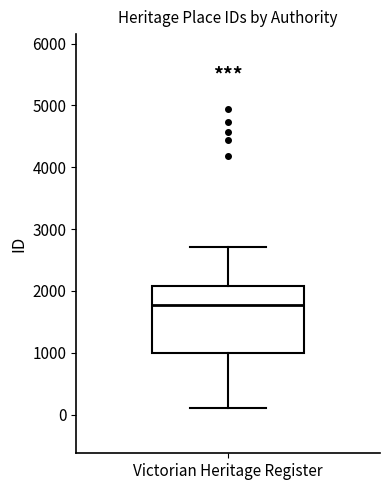

Read this box plot against the y-axis: the position of the median line, the range covered by the box, and the ends of both whiskers. The values are not printed on the chart, so give them approximately, as read against the axis.

median 1800, box 1000 to 2100, whiskers 100 to 2700